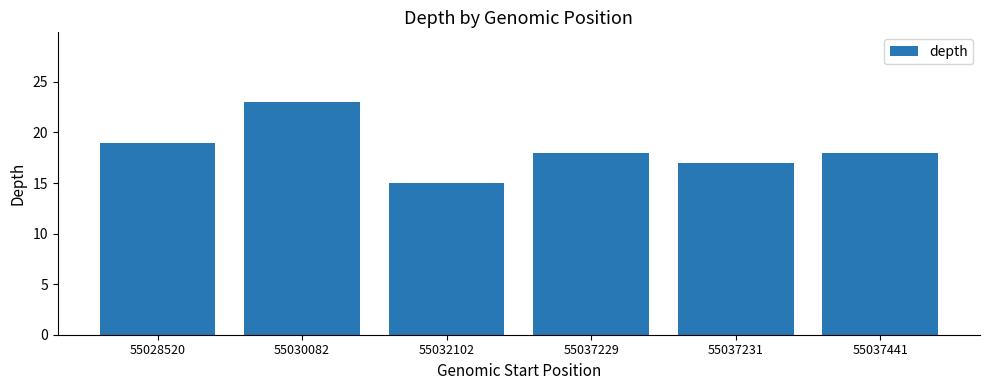

Which category has the lowest value across all series?

55032102